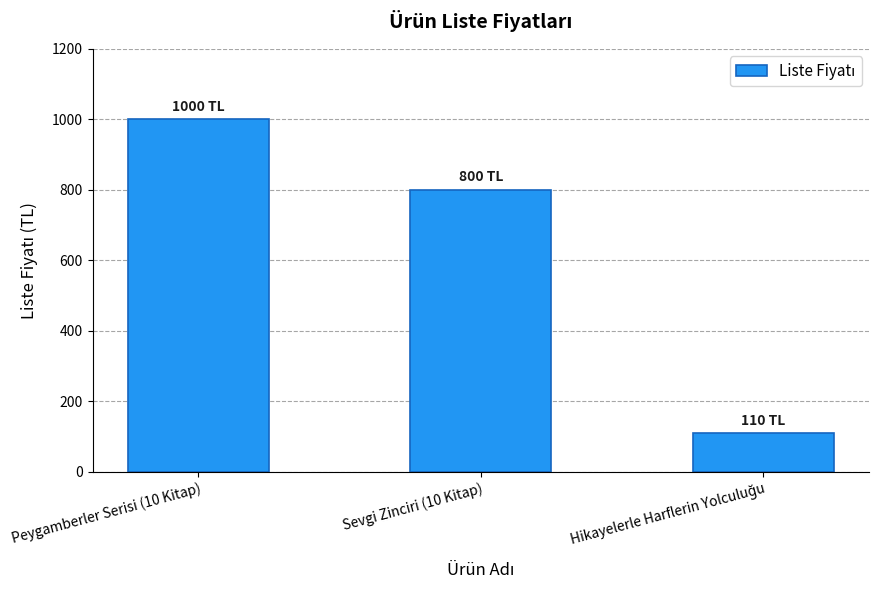

Which has a higher value, Sevgi Zinciri (10 Kitap) or Peygamberler Serisi (10 Kitap)?

Peygamberler Serisi (10 Kitap)